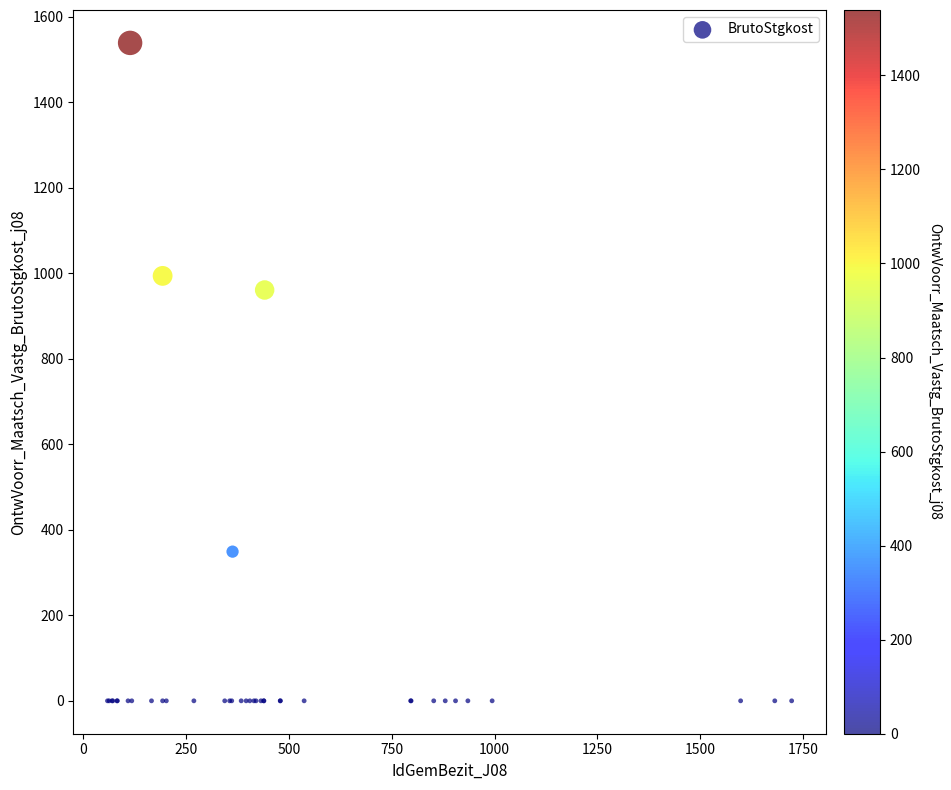

What Y value in the scatter plot is closest to 769?

961